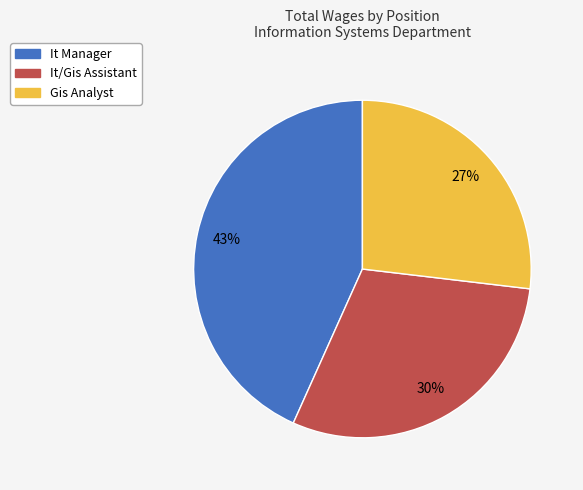

To the nearest percent, what is the difference between the It/Gis Assistant and It Manager slice percentages?

13%